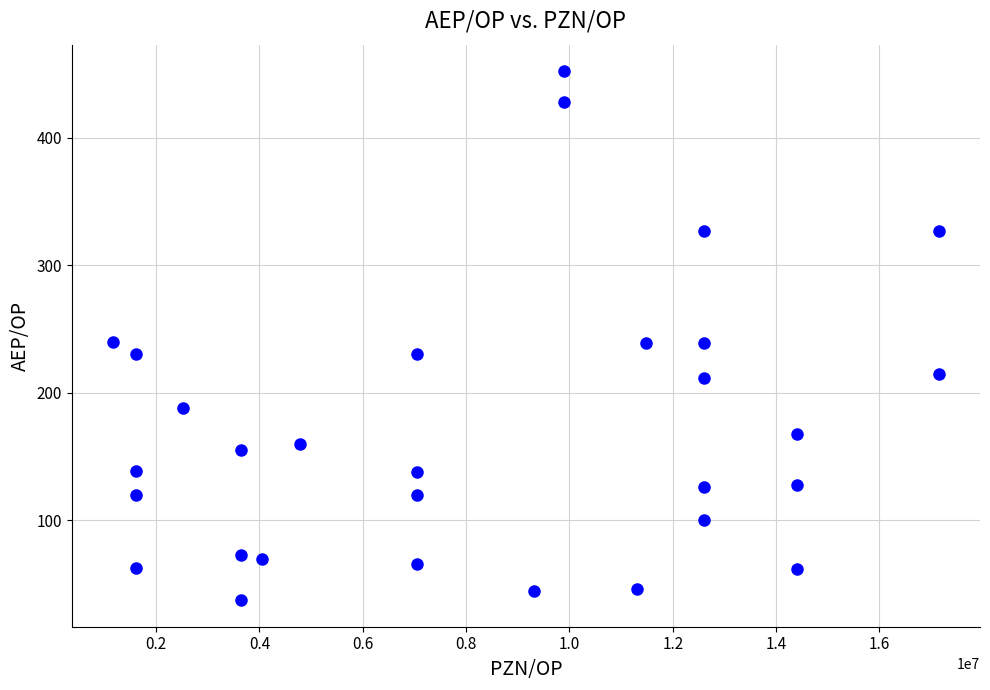

What is the range of X values (max minus min)?

15979425.0